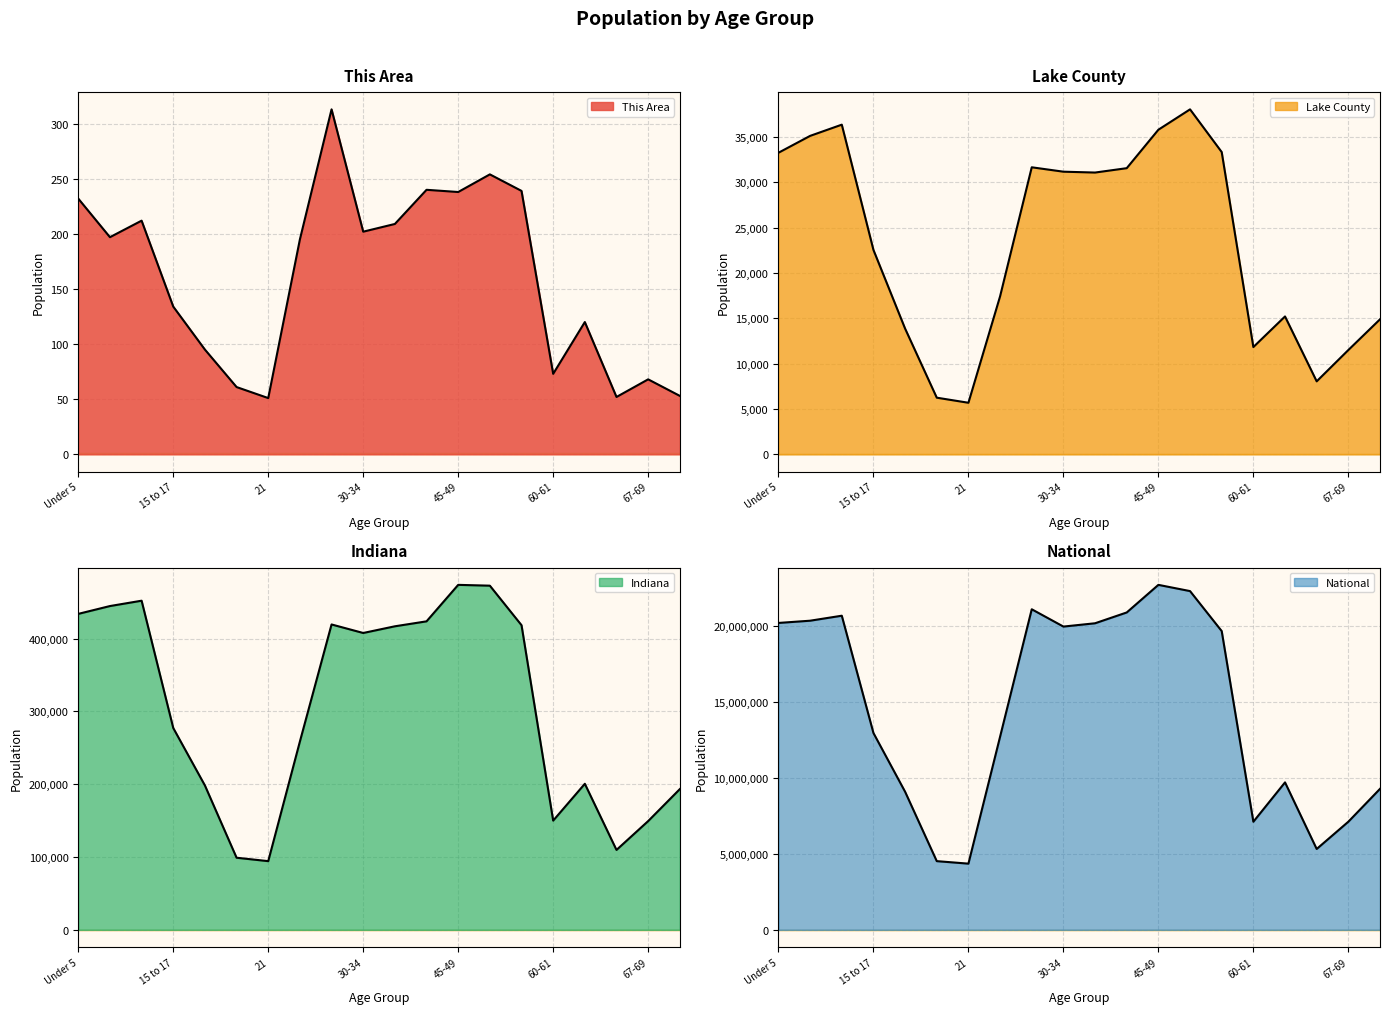

What is the total value across all series at 35-39?

20627936